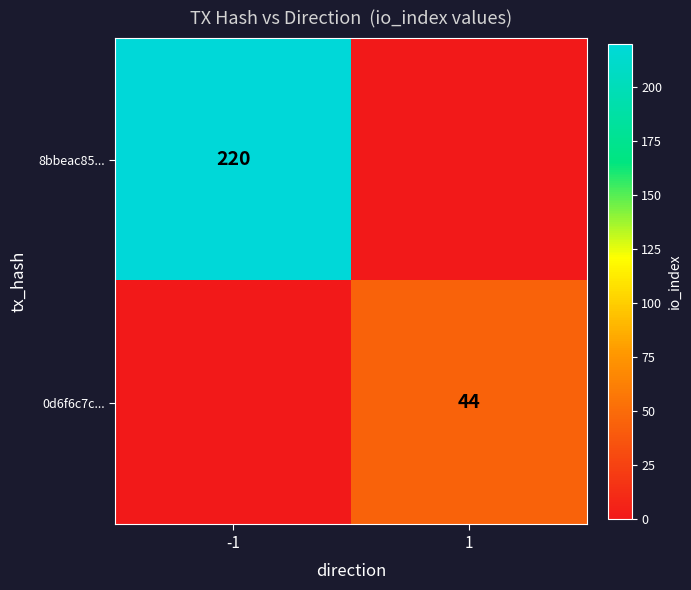

The 0d6f6c7c... series shows 44 at 1. True or false?

True